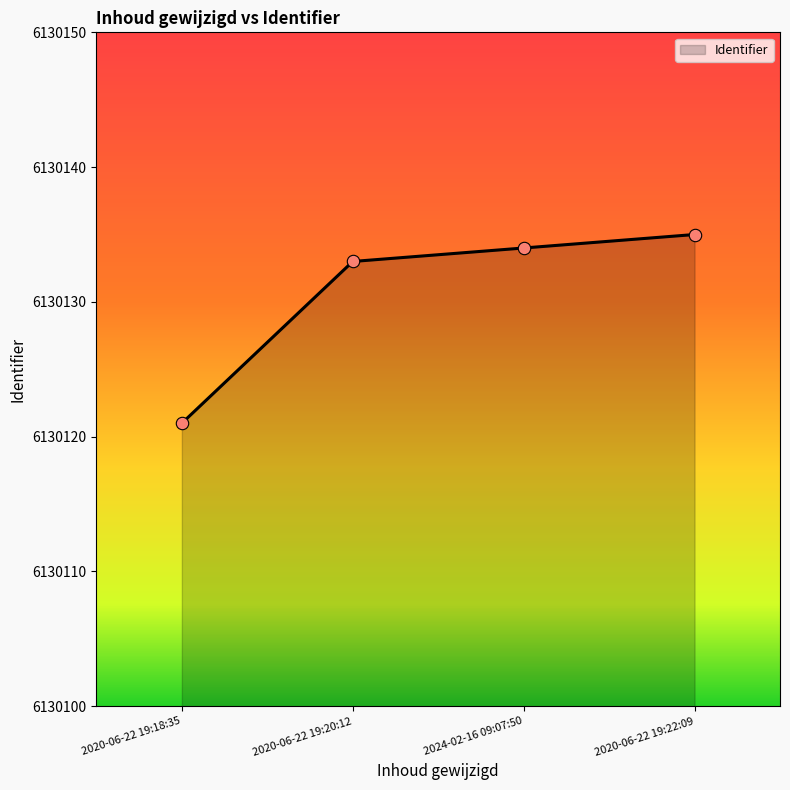

What is the change in value from 2024-02-16 09:07:50 to 2020-06-22 19:22:09?

+1